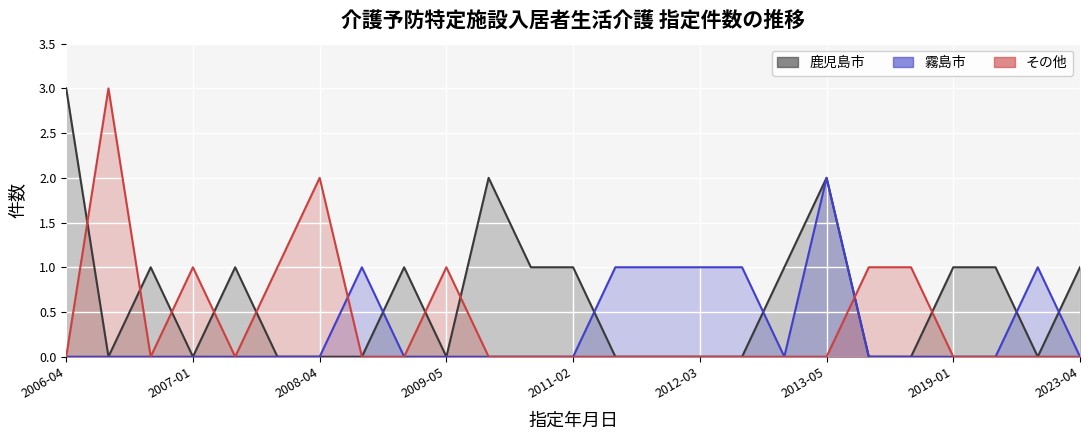

What is the total value across all series at 2008-09-01?

1